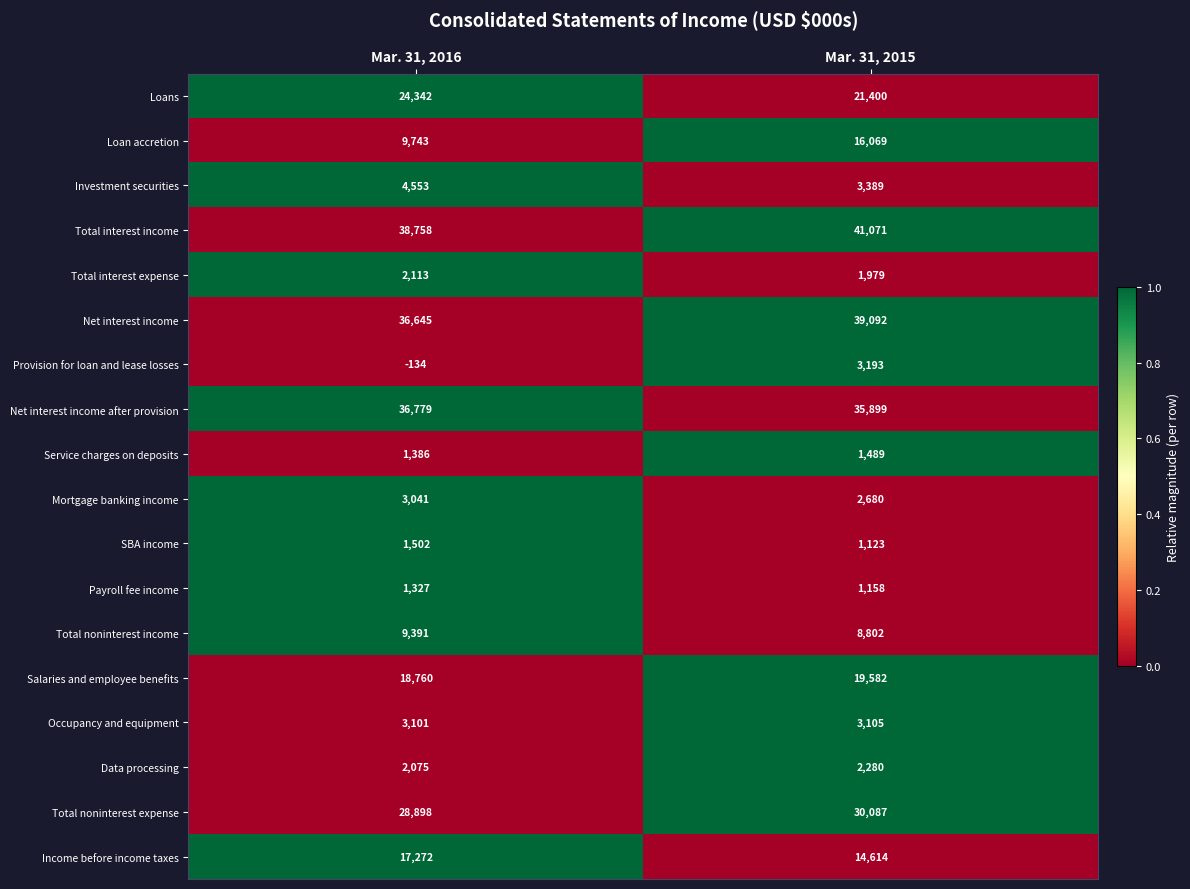

What is the maximum value for Net interest income?

39092